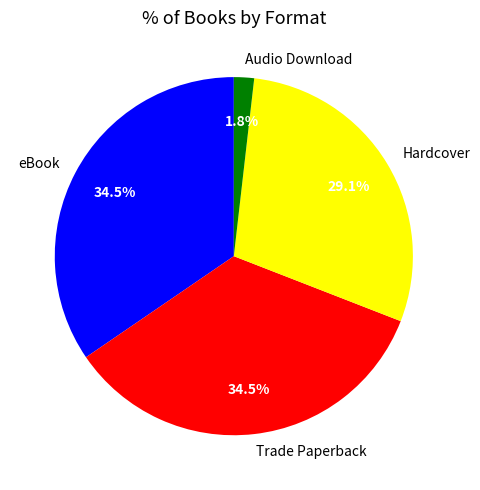

True or false: Hardcover accounts for 29% of the total.

True